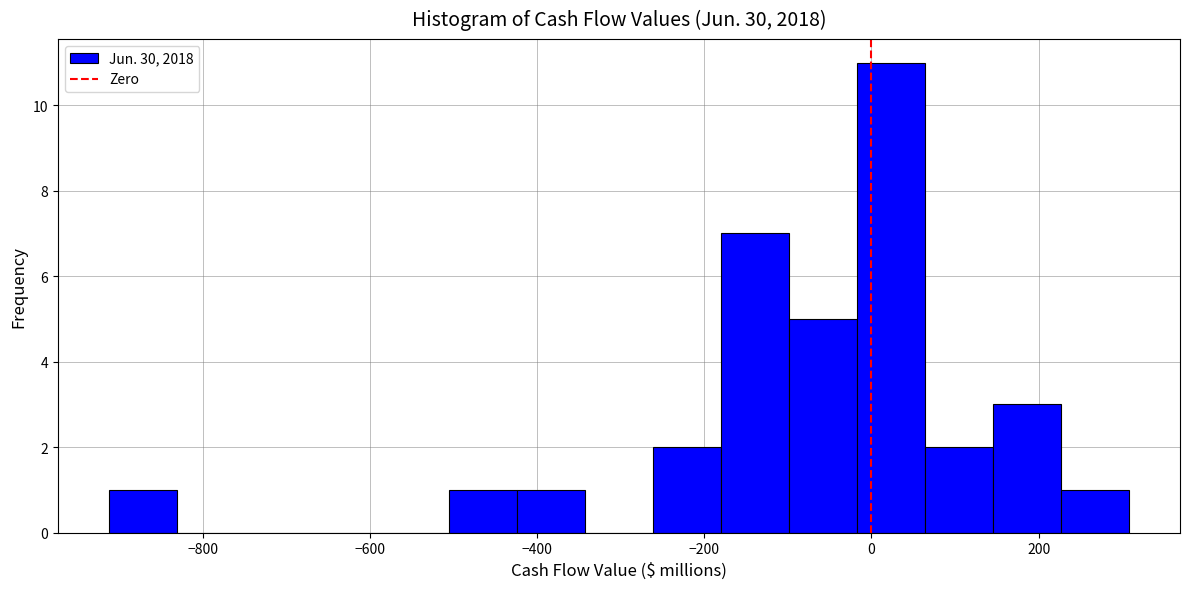

Reading left to right, list every bar in this chart as the range it spans on the x-axis followed by its height. Neither the bar edges nor the heights are printed on the chart, so give them approximately, as read against the axes.

-920 to -840: 1
-840 to -740: 0
-740 to -660: 0
-660 to -580: 0
-580 to -500: 0
-500 to -420: 1
-420 to -340: 1
-340 to -260: 0
-260 to -180: 2
-180 to -100: 7
-100 to -20: 5
-20 to 60: 11
60 to 140: 2
140 to 220: 3
220 to 300: 1